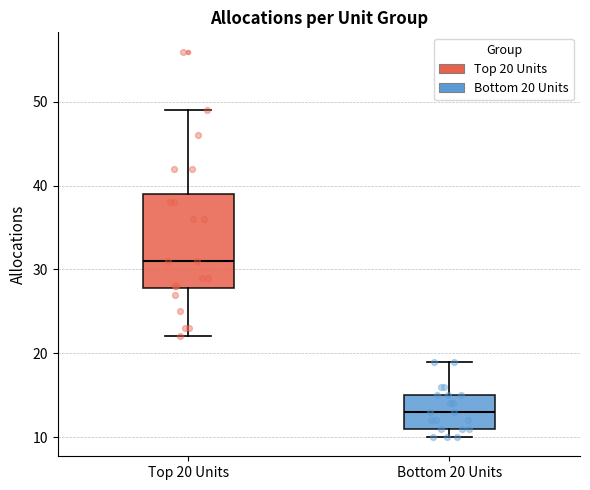

Reading left to right, read every box against the y-axis: the position of its median line, the range the box covers, and the ends of its whiskers. The values are not printed on the chart, so give them approximately, as read against the axis.

Top 20 Units: median 31, box 28 to 39, whiskers 22 to 49
Bottom 20 Units: median 13, box 11 to 15, whiskers 10 to 19